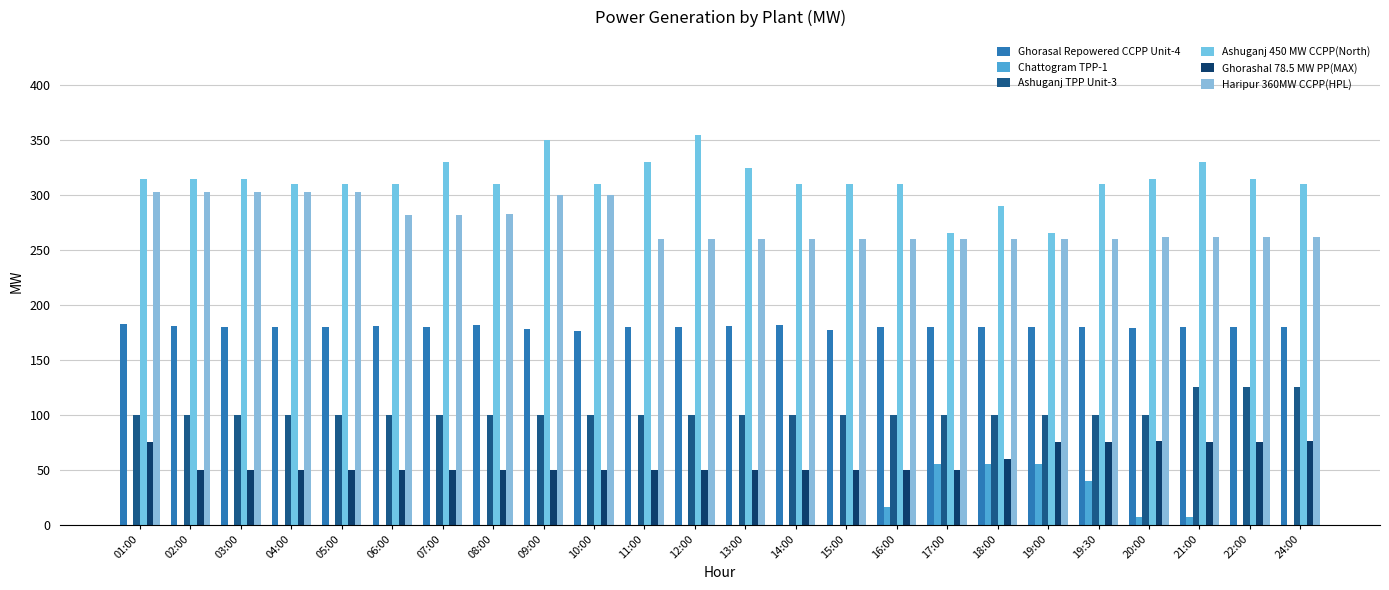

What is the sum of all Ghorasal Repowered CCPP Unit-4 values?

4320